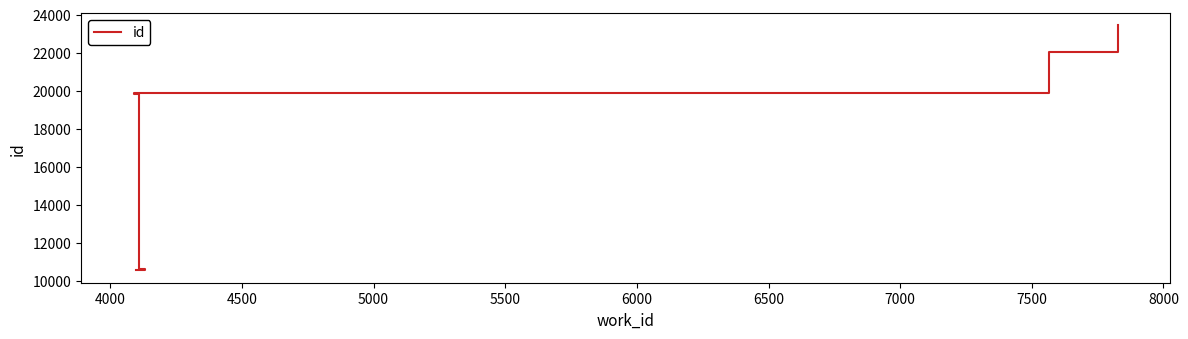

The chart shows a value of 3117 at 5000. True or false?

False